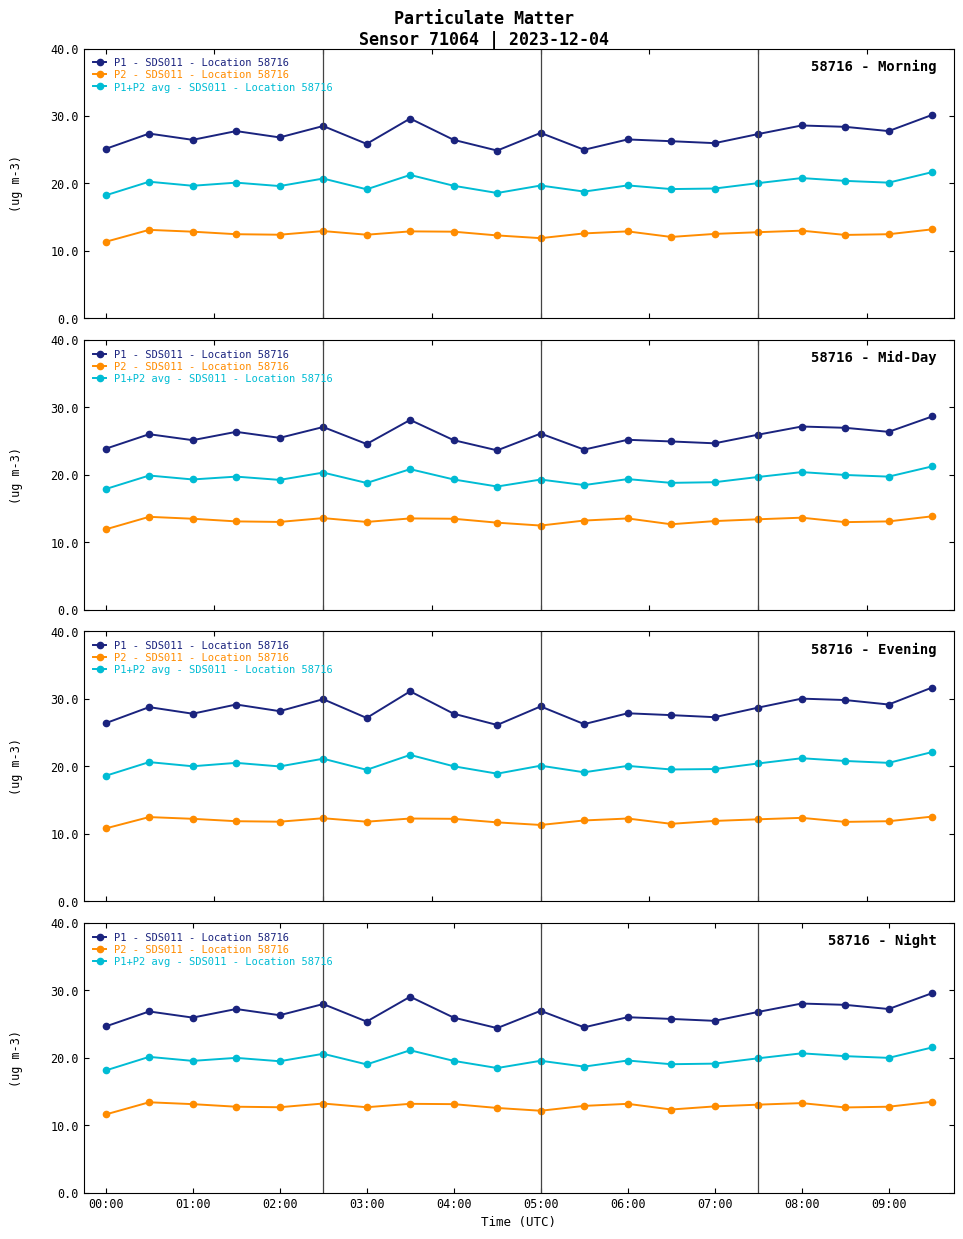

What is the difference between the second highest and second lowest values in the P2 - SDS011 - Location 58716 series?

1.3